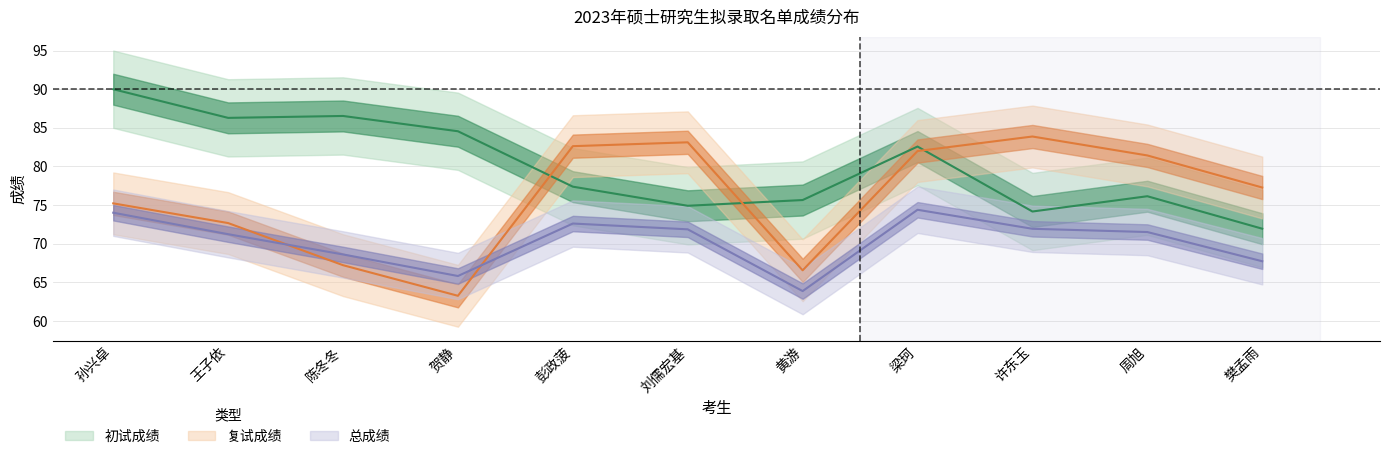

List the series in order of their overall mean, lowest first.

总成绩, 复试成绩, 初试成绩